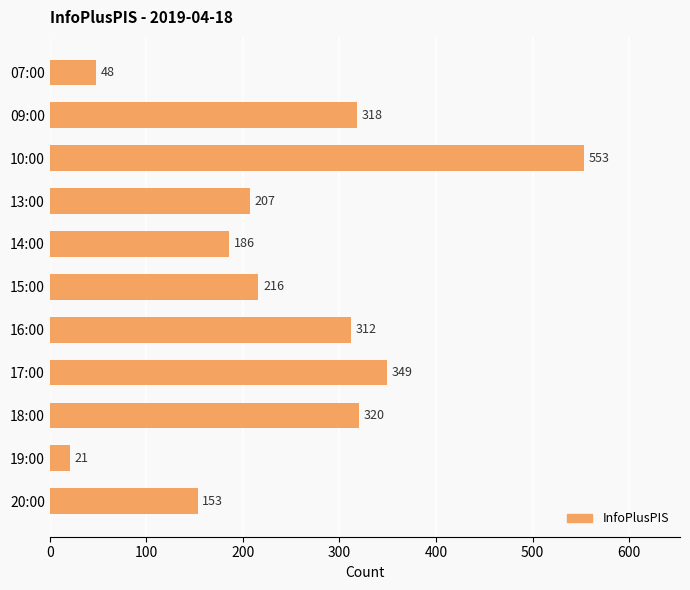

Reading top to bottom, what are all the values shown in this chart?

48	318	553	207	186	216	312	349	320	21	153